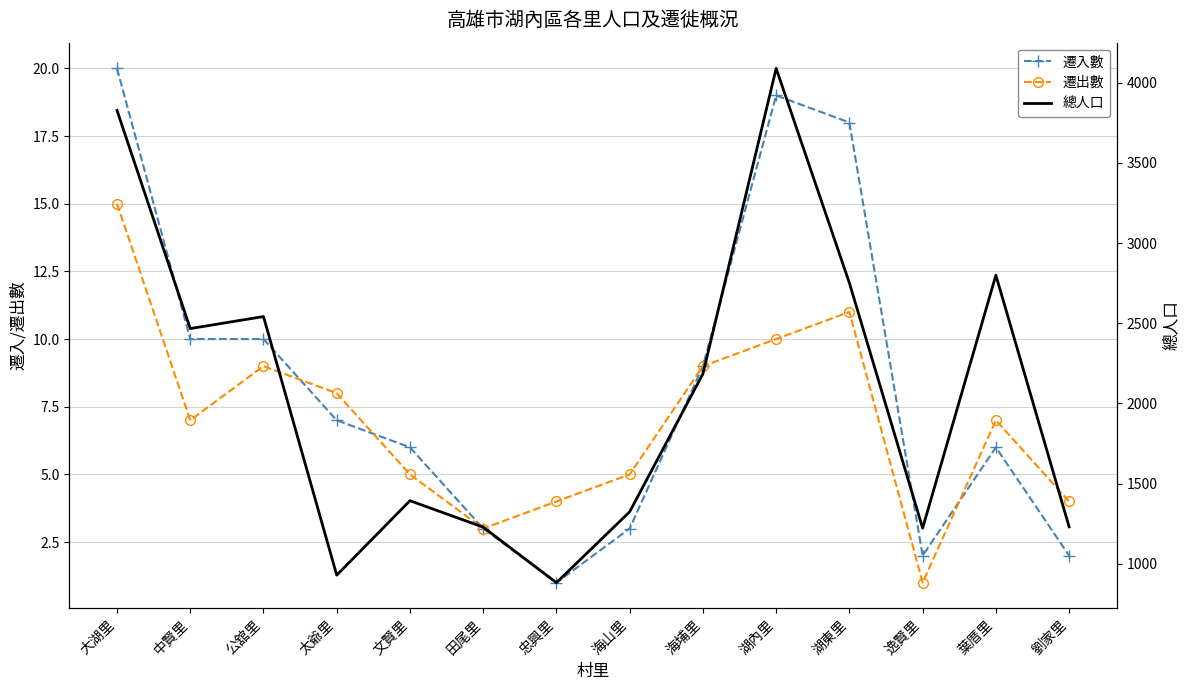

Where does the 遷出數 series first go above 7?

大湖里